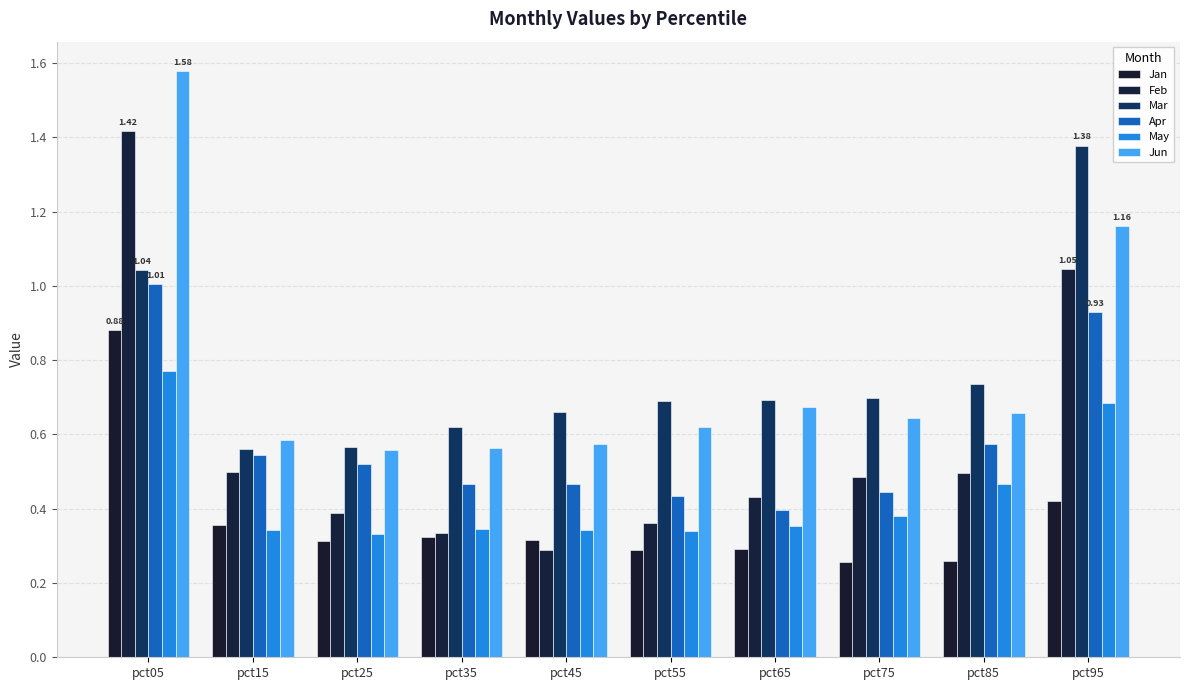

Are the bars horizontal?

No